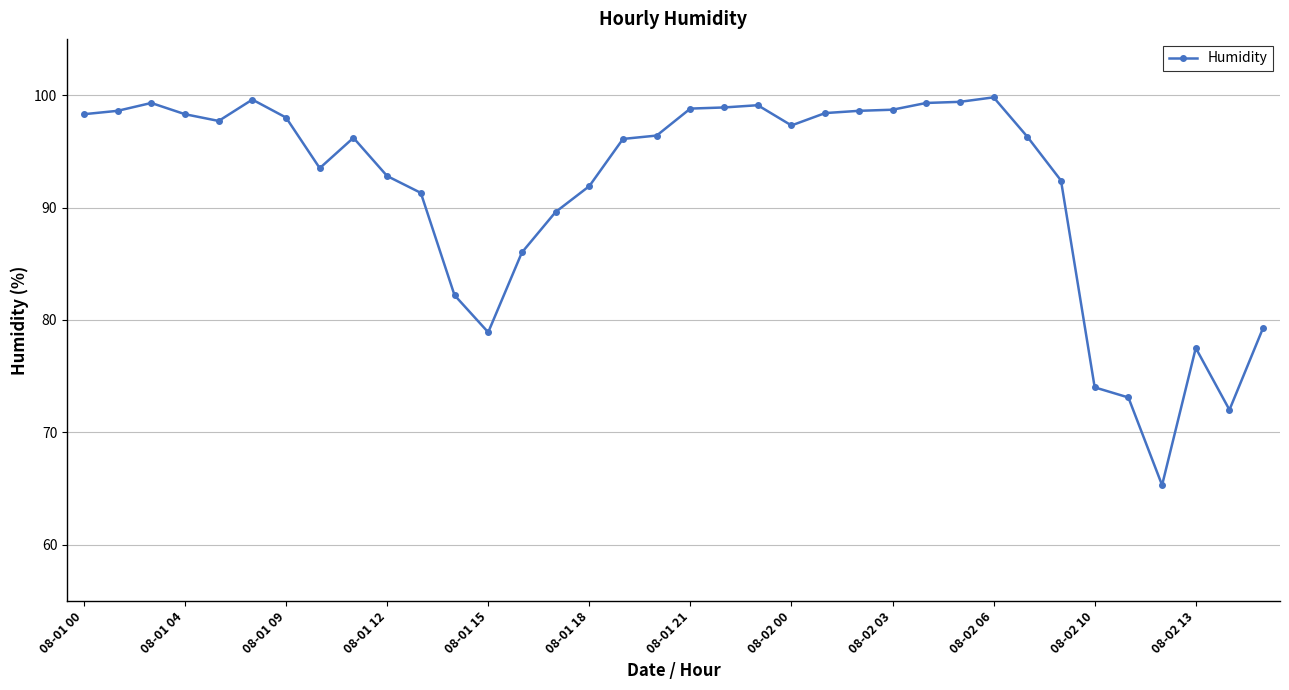

What is the average value?

91.7